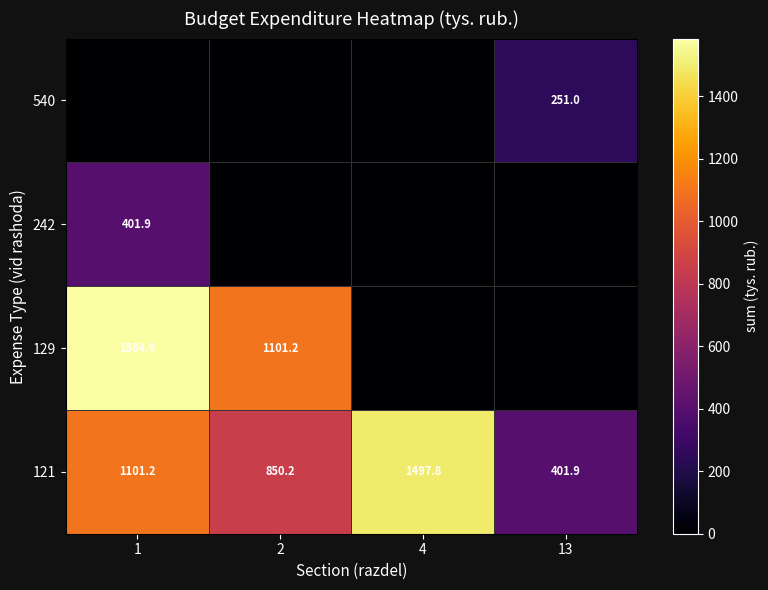

What is the approximate value of 121 at 4?

1497.8